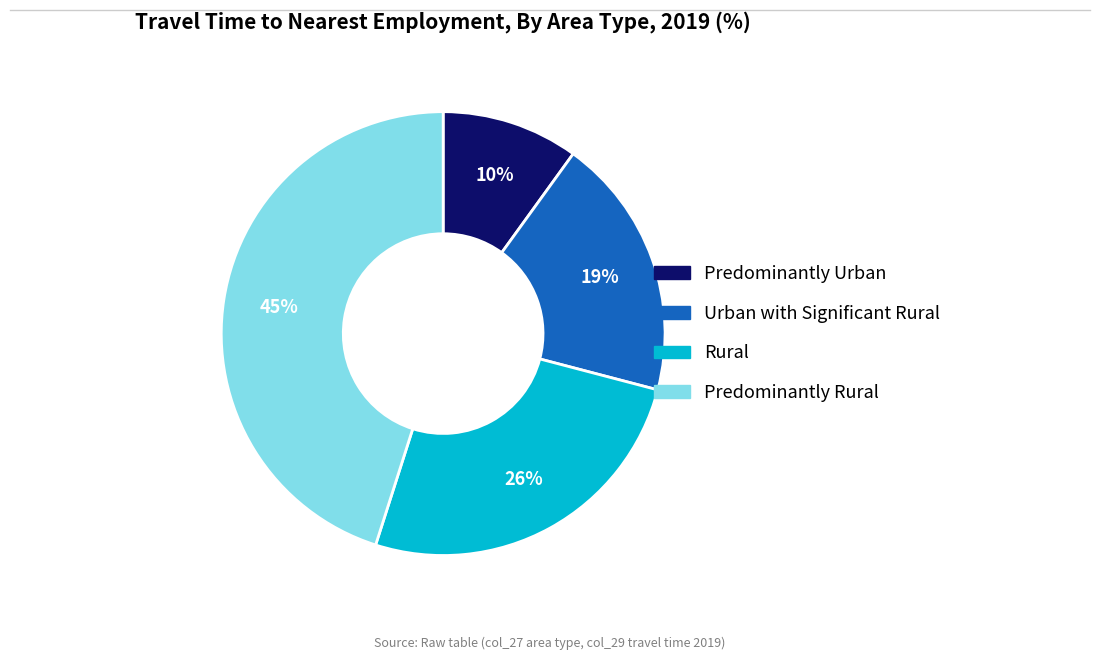

Approximately how many times larger is the value at Urban with Significant Rural compared to Predominantly Urban?

1.9